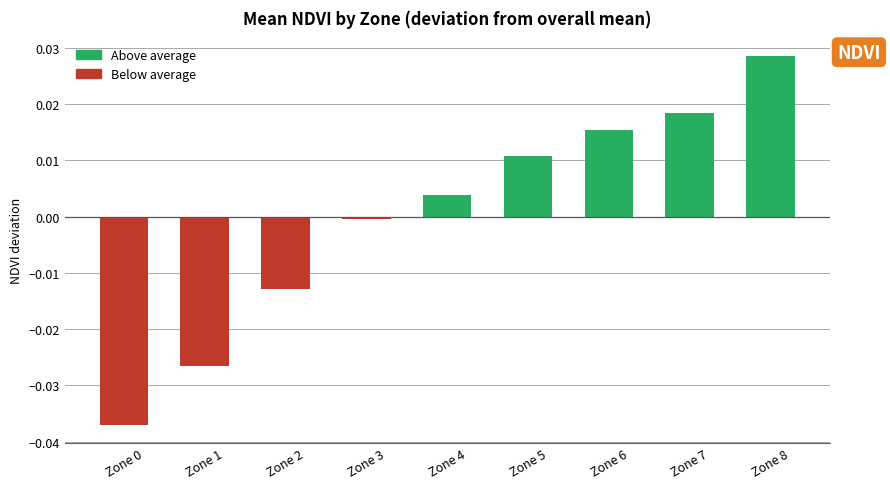

Count the number of data series in this chart.

1